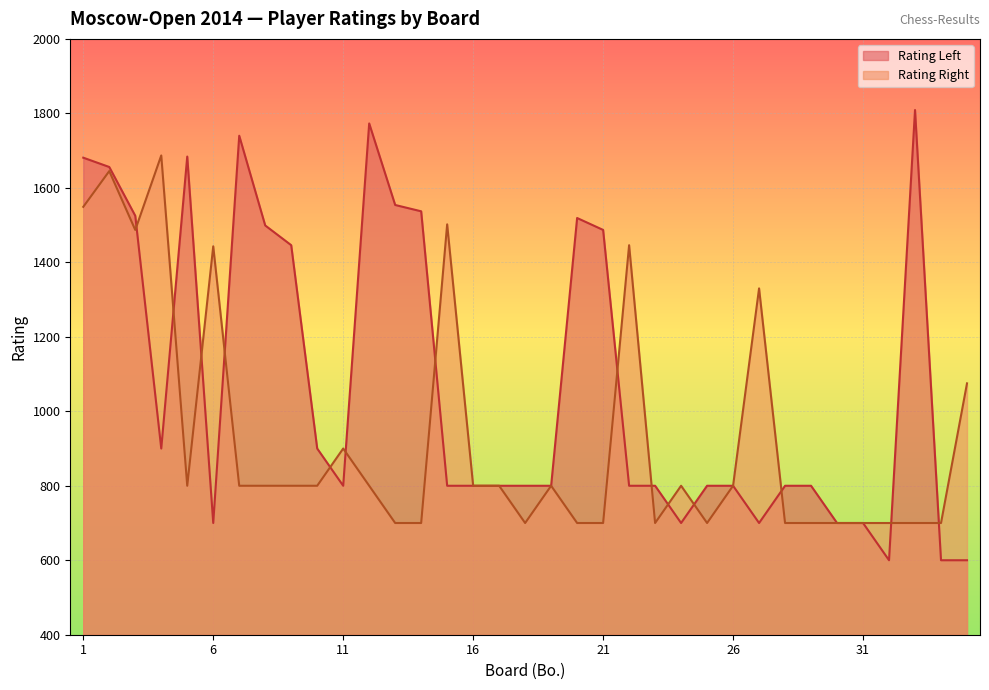

What is the value of the Rating Left point at the 15th from the left?

800